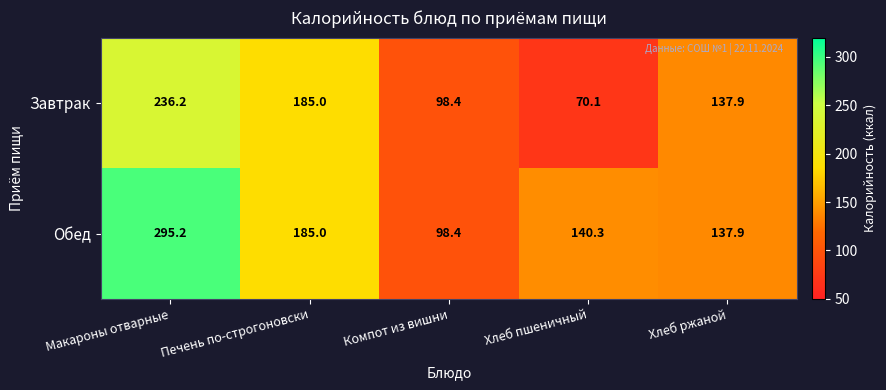

Is the value of Обед at Макароны отварные greater than the value of Завтрак at Хлеб ржаной?

Yes